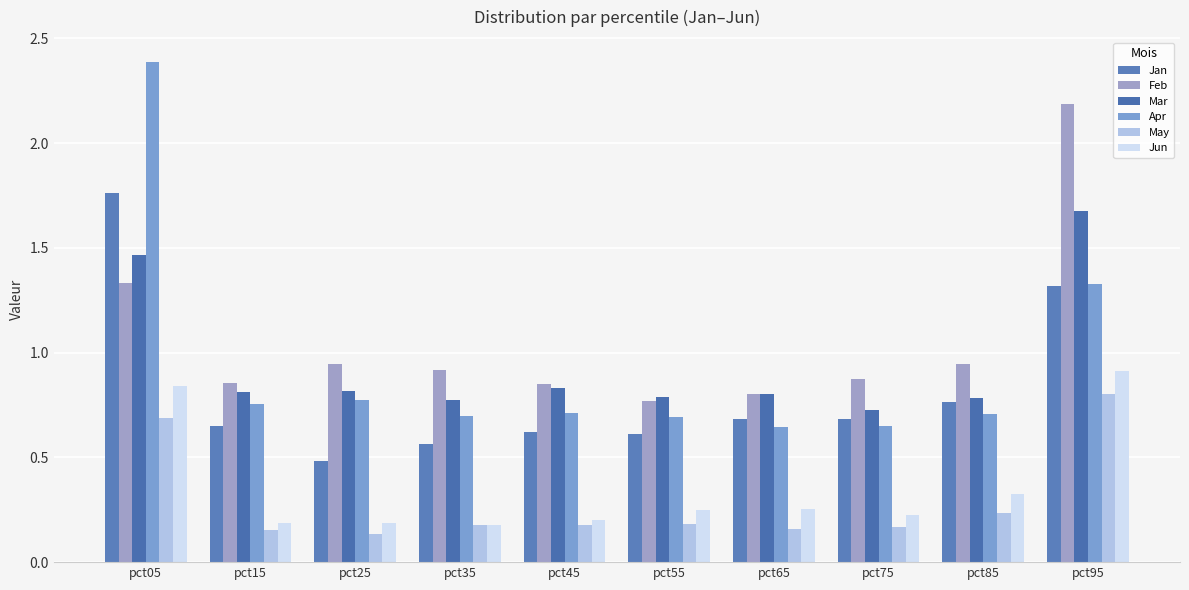

True or false: Jun has a value of 0.3 at pct85.

True